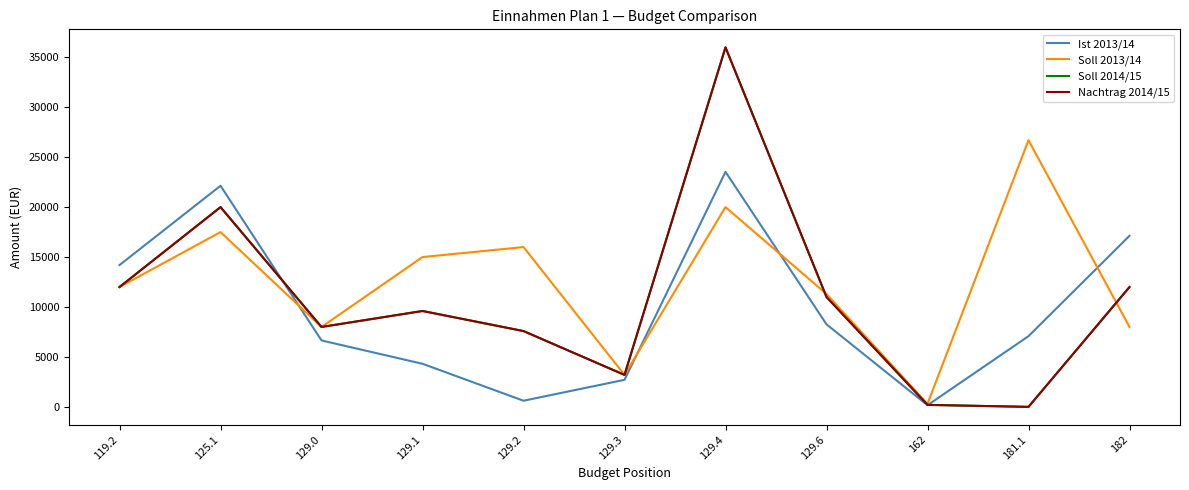

Which series changed the most between 181.1 and 182?

Soll 2013/14